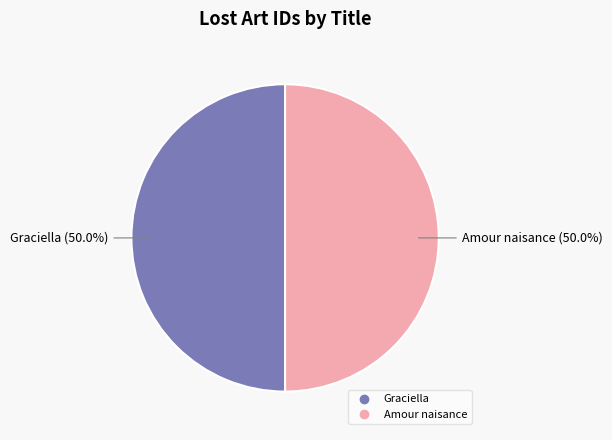

What is the total percentage of Amour naisance and Graciella?

100.0%